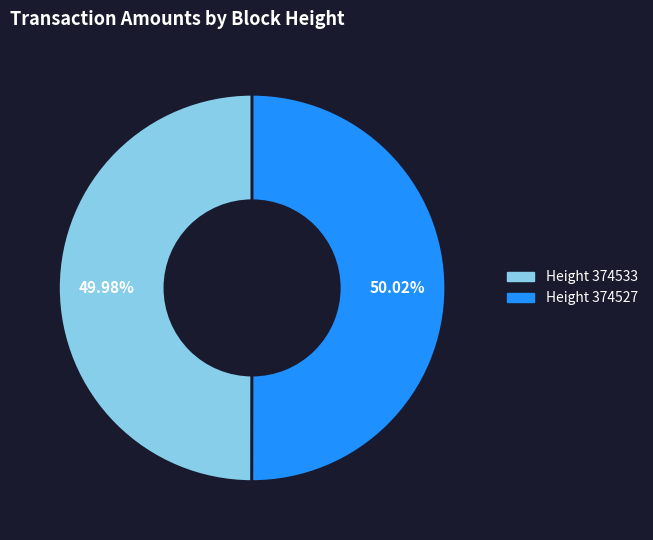

Is there a majority slice in this chart?

Yes